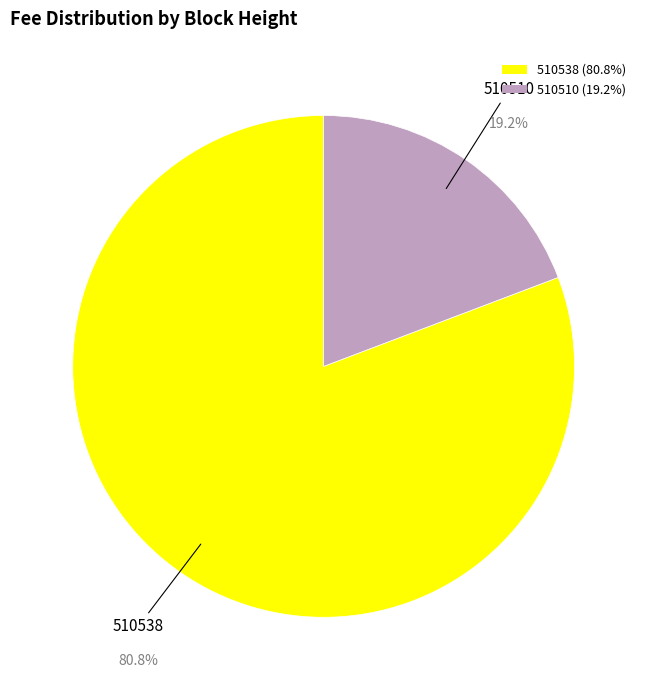

Count the number of slices in the pie.

2